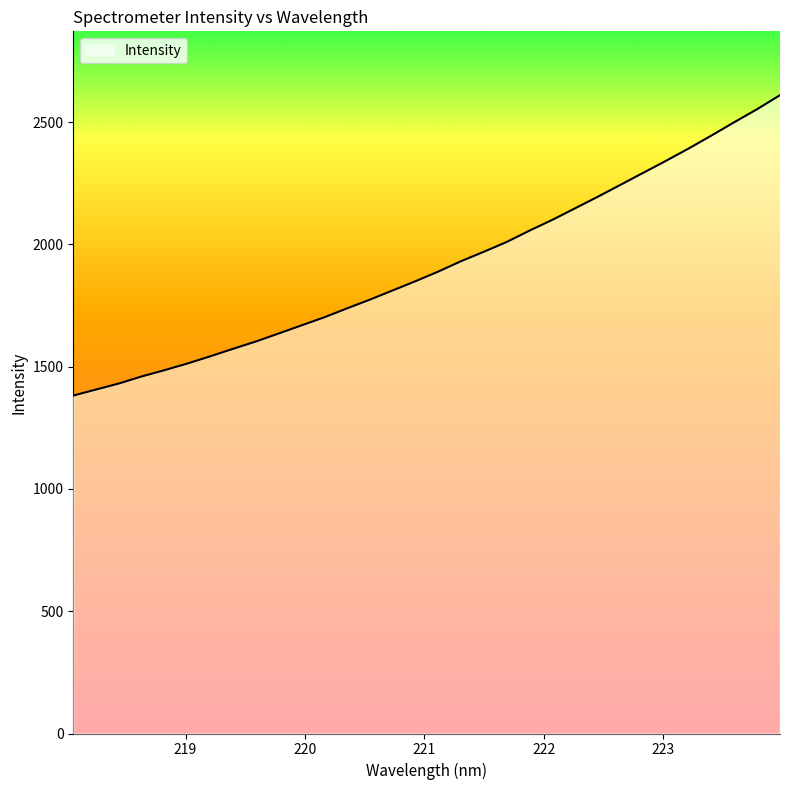

Which category has the lowest value across all series?

218.0596